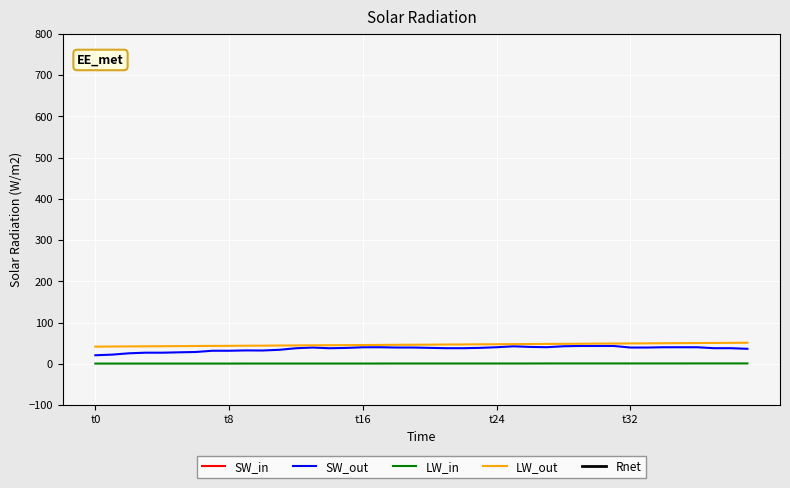

True or false: SW_out and SW_in intersect in this chart.

False